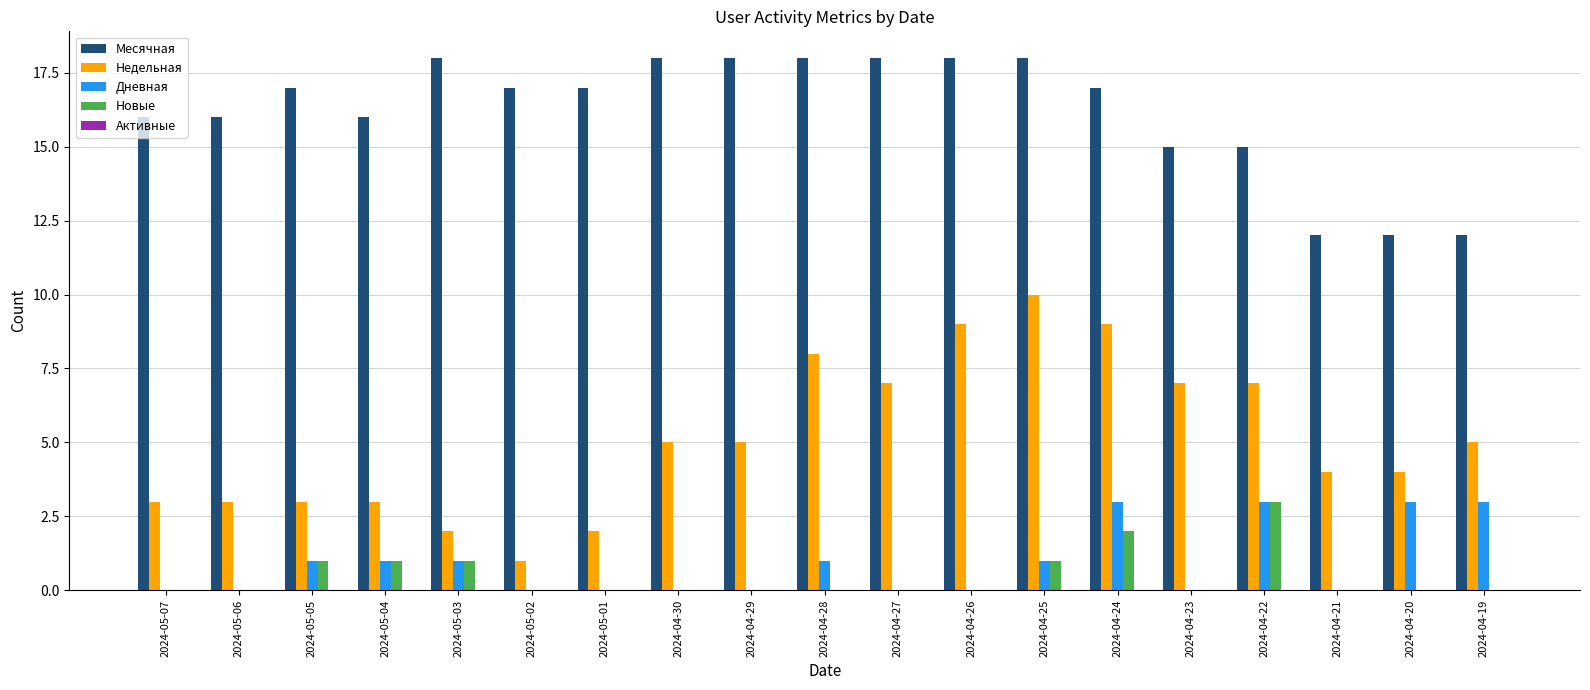

Is it true that Дневная equals 0 at 2024-05-02?

True